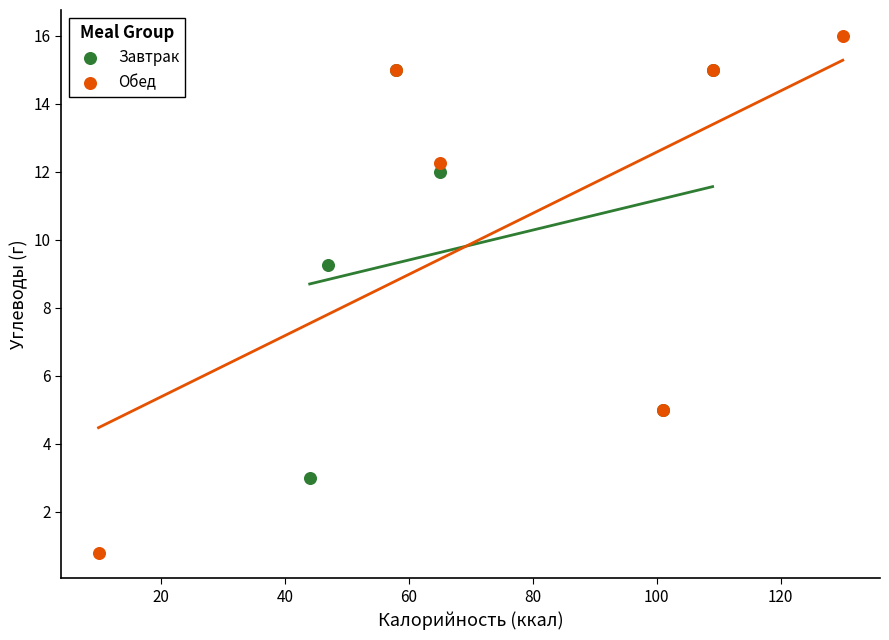

Which series has the widest spread of Y values?

Обед